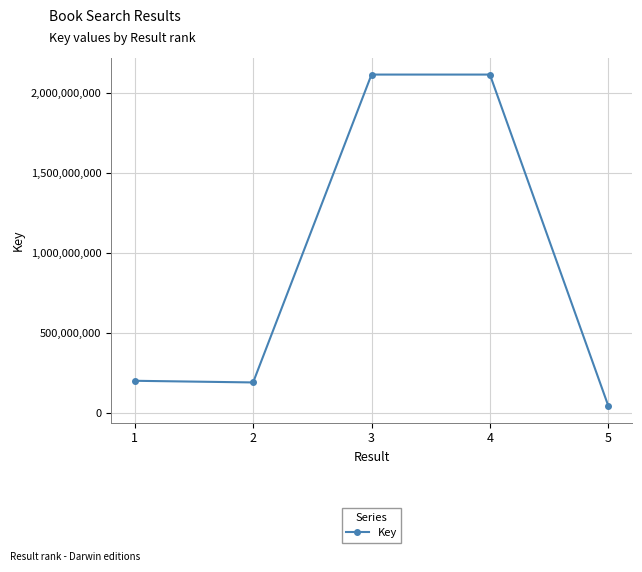

What is the difference between the values at 3 and 2?

1925460349